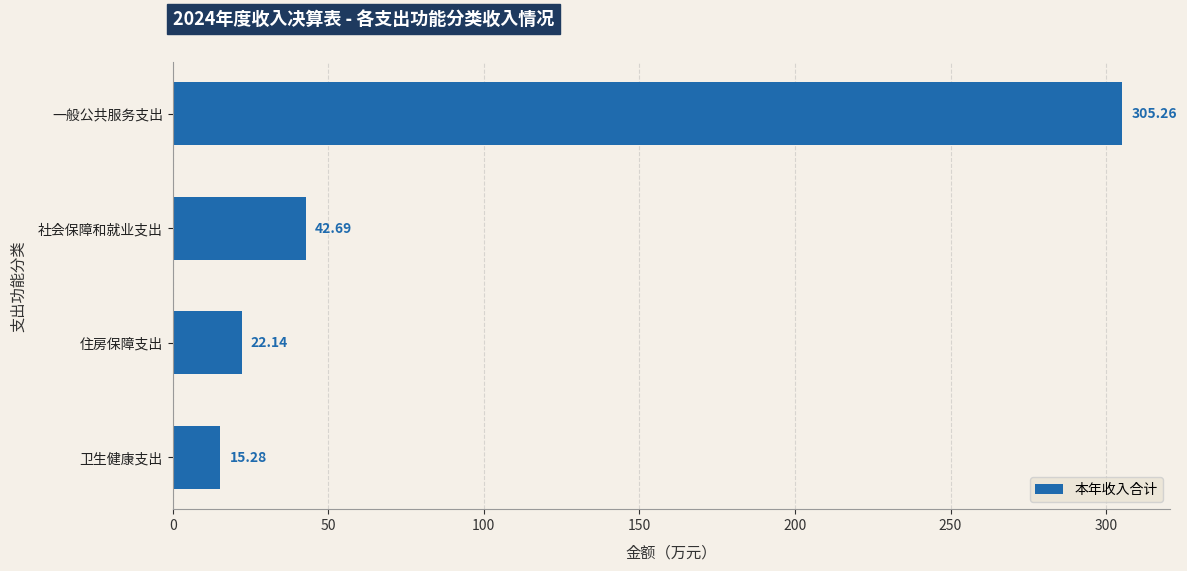

How many values exceed 42?

2